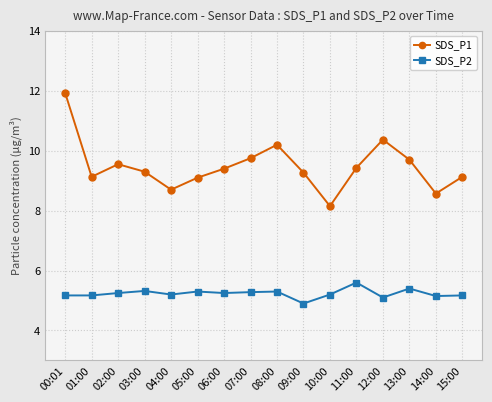

What is the minimum value for SDS_P1?

8.2